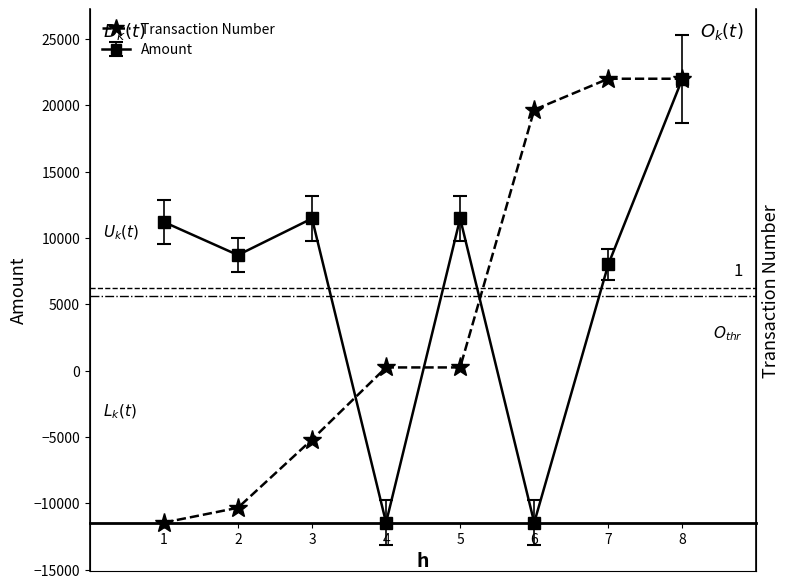

List the labels in order of value, largest first.

7, 8, 6, 5, 4, 3, 2, 1